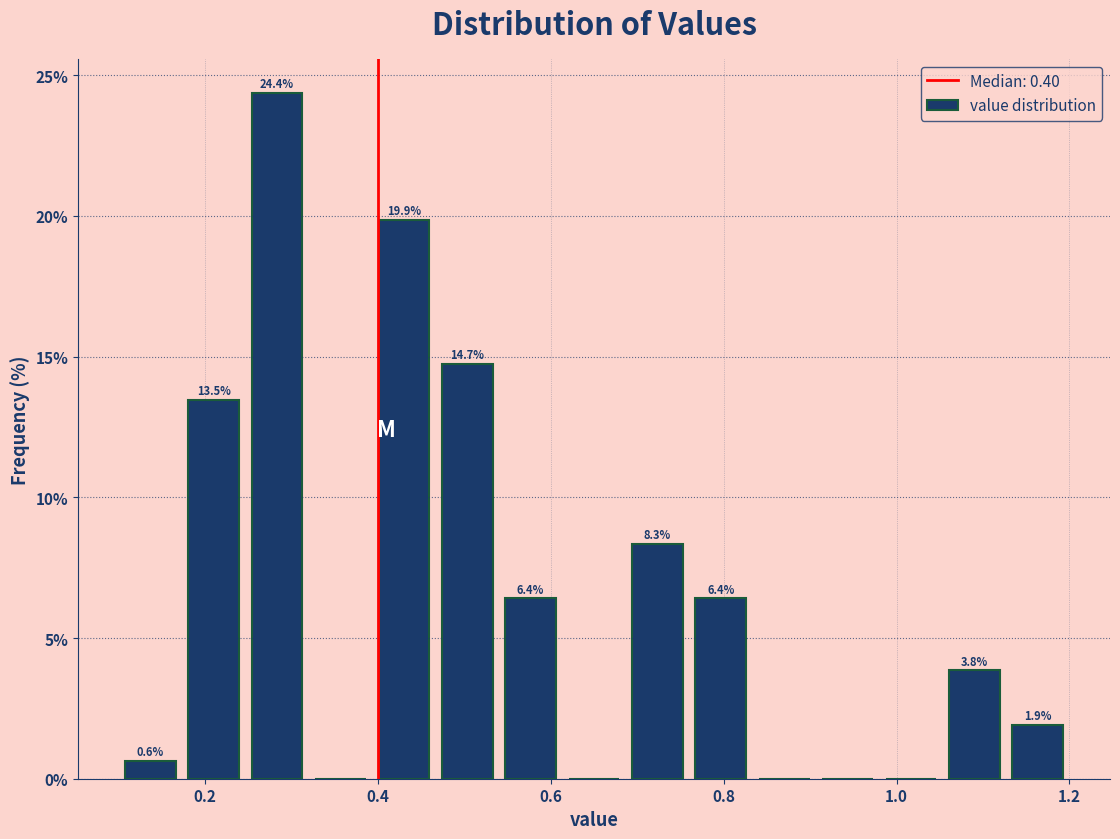

Read against the x-axis, roughly where is the centre of the tallest bar?

0.28